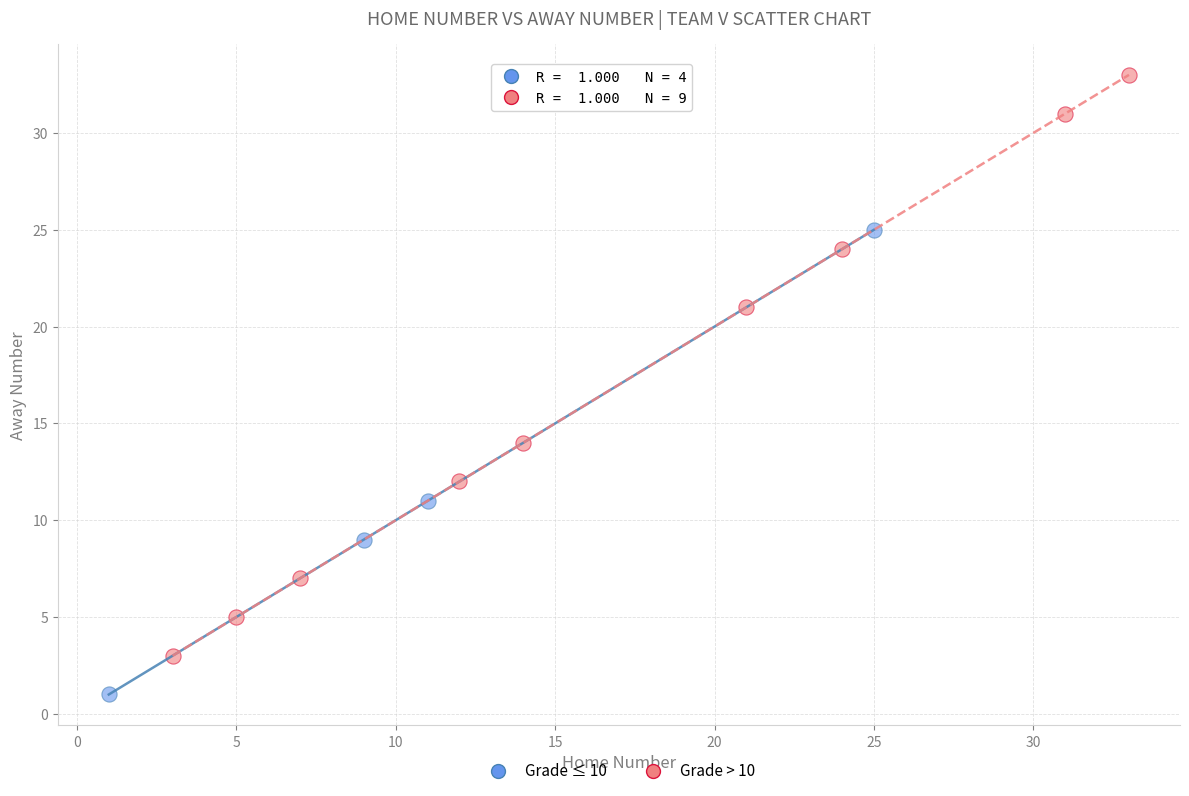

Which series reaches the minimum Y coordinate?

Grade ≤ 10